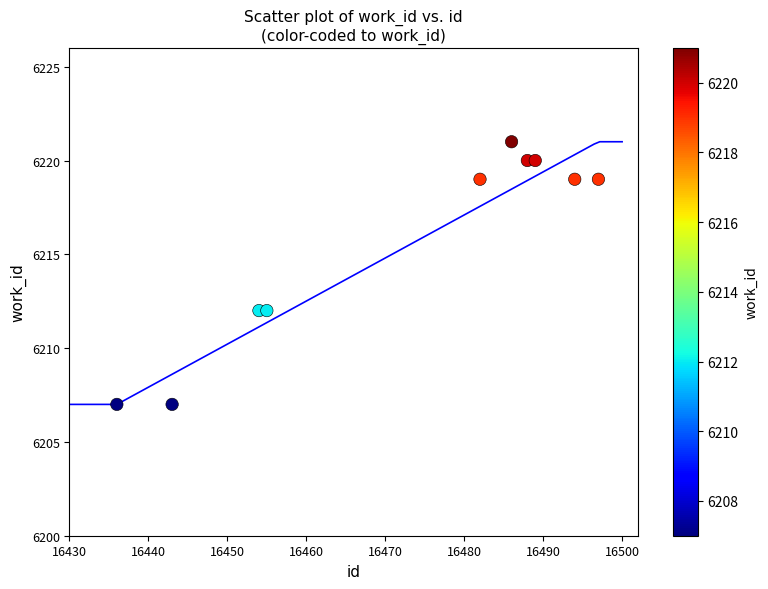

What is the average Y value?

6216